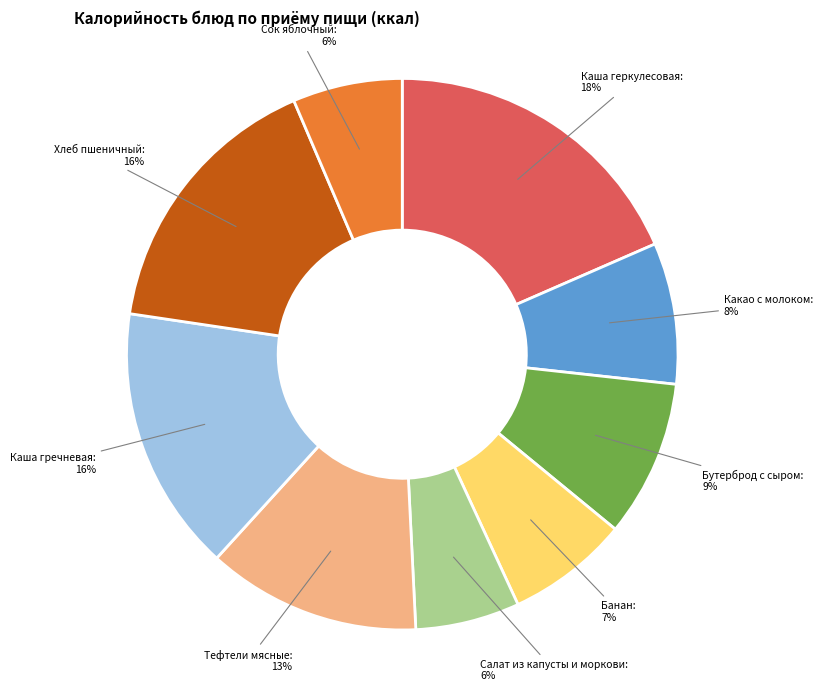

Which category has the biggest portion of the pie?

Каша геркулесовая